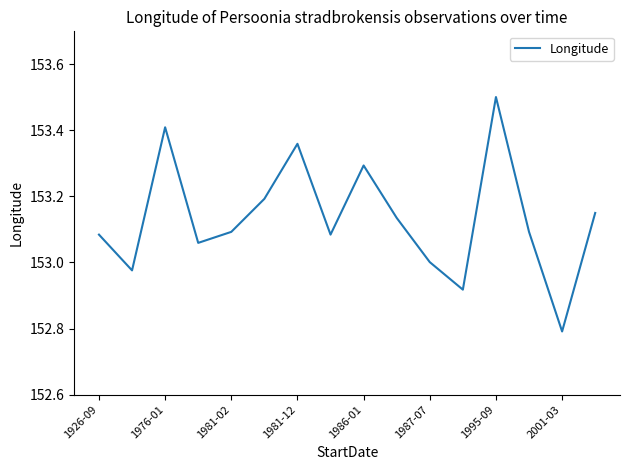

What is the smallest value displayed?

152.8